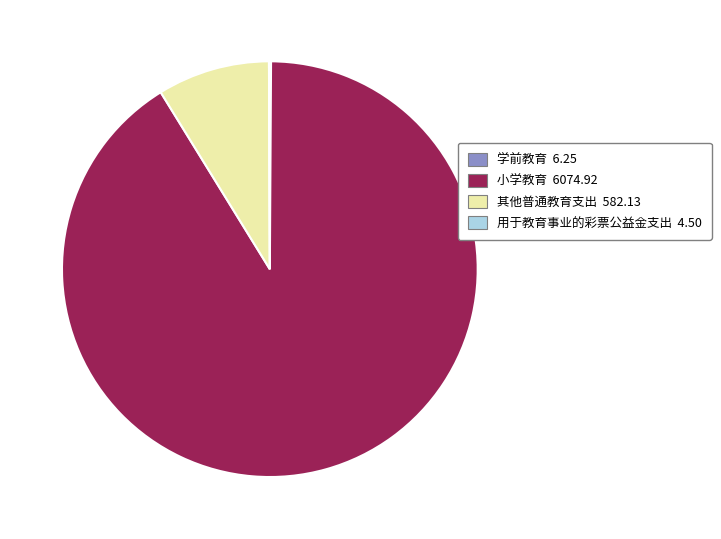

The 其他普通教育支出 slice represents 9% of the pie. True or false?

True